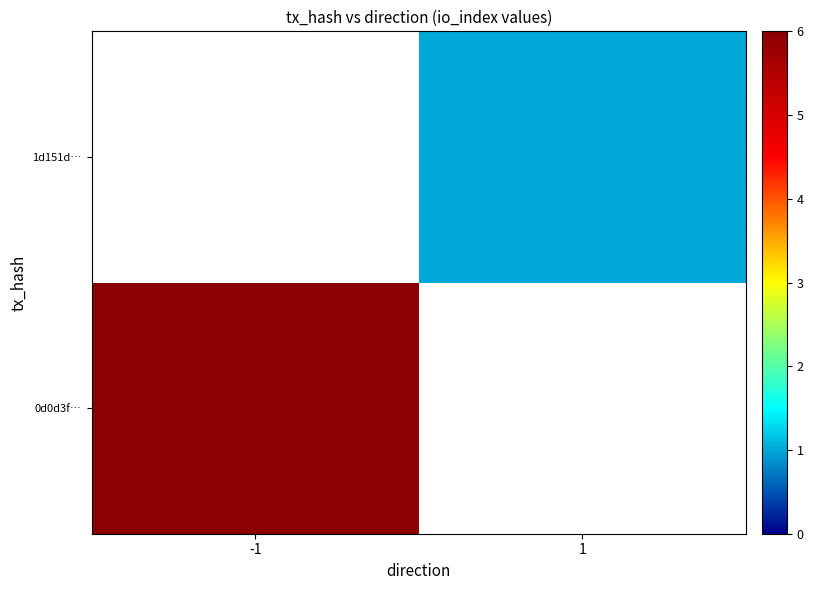

At which label does 1d151d… reach its peak?

-1